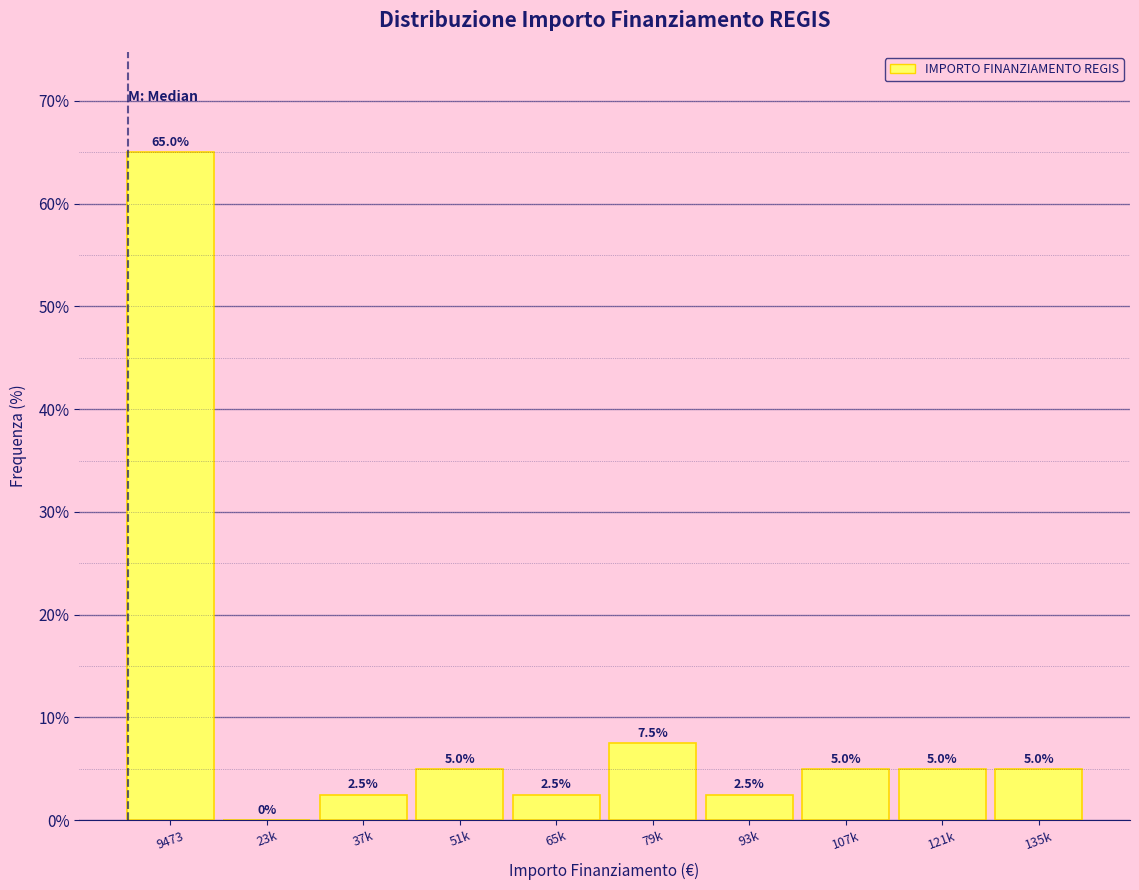

Reading left to right, list all the values displayed in this chart.

9473=65.0	23k=0.0	37k=2.5	51k=5.0	65k=2.5	79k=7.5	93k=2.5	107k=5.0	121k=5.0	135k=5.0